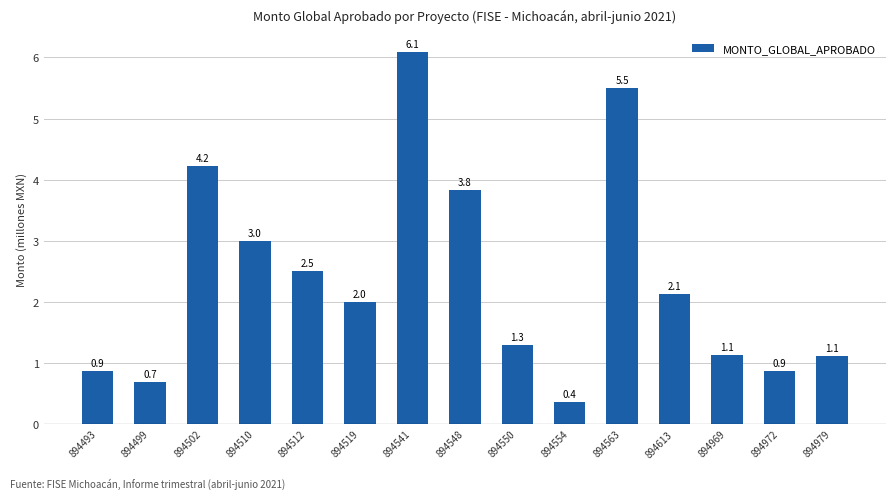

Which category has the lowest value across all series?

894554